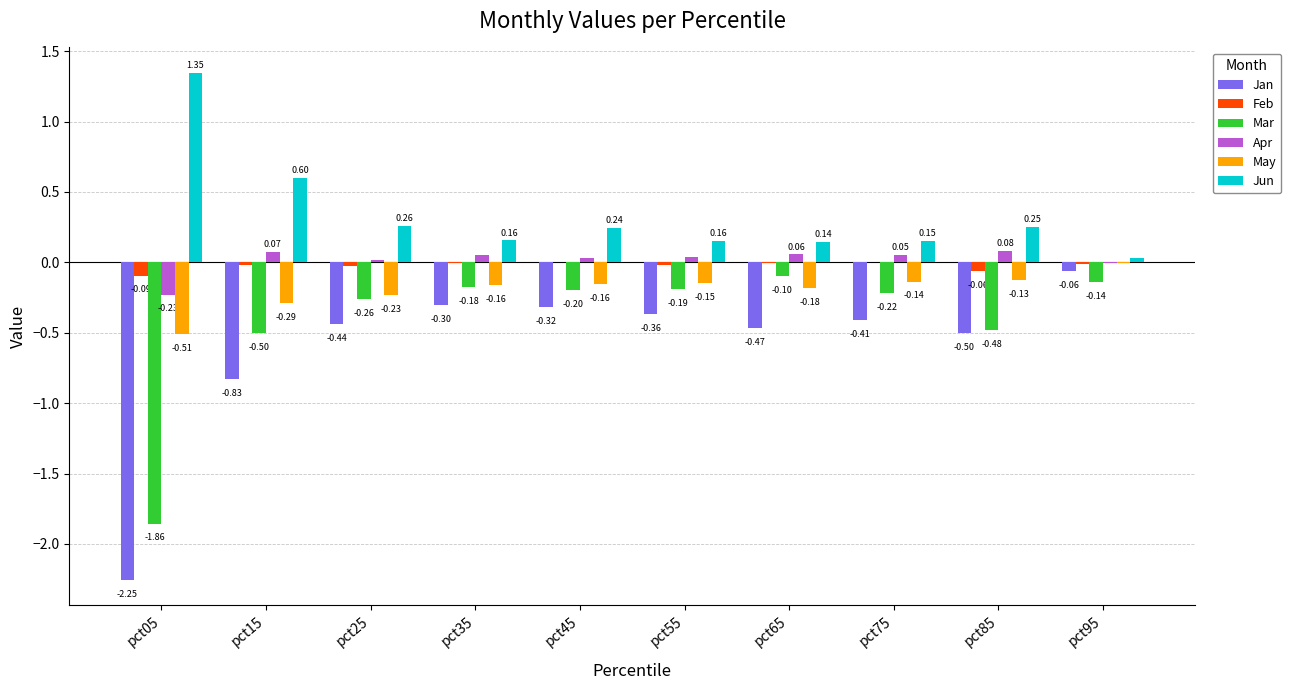

What is the sum of the May values at pct75 and pct65?

-0.3